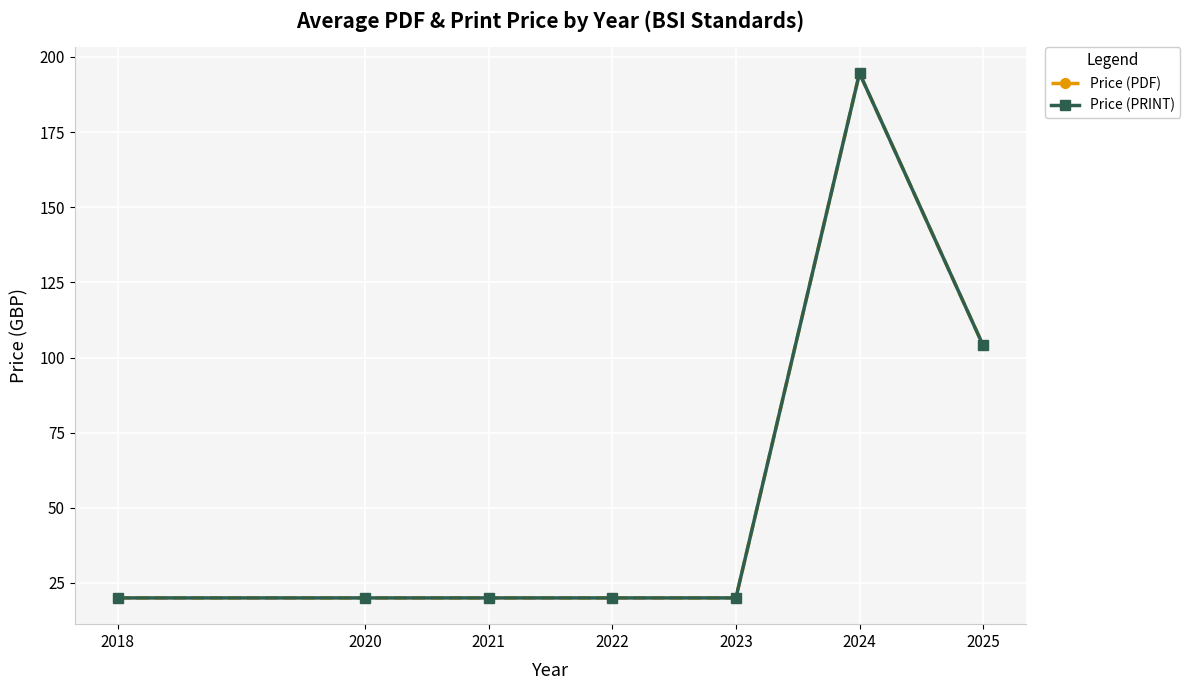

Does the chart have visible grid lines?

Yes